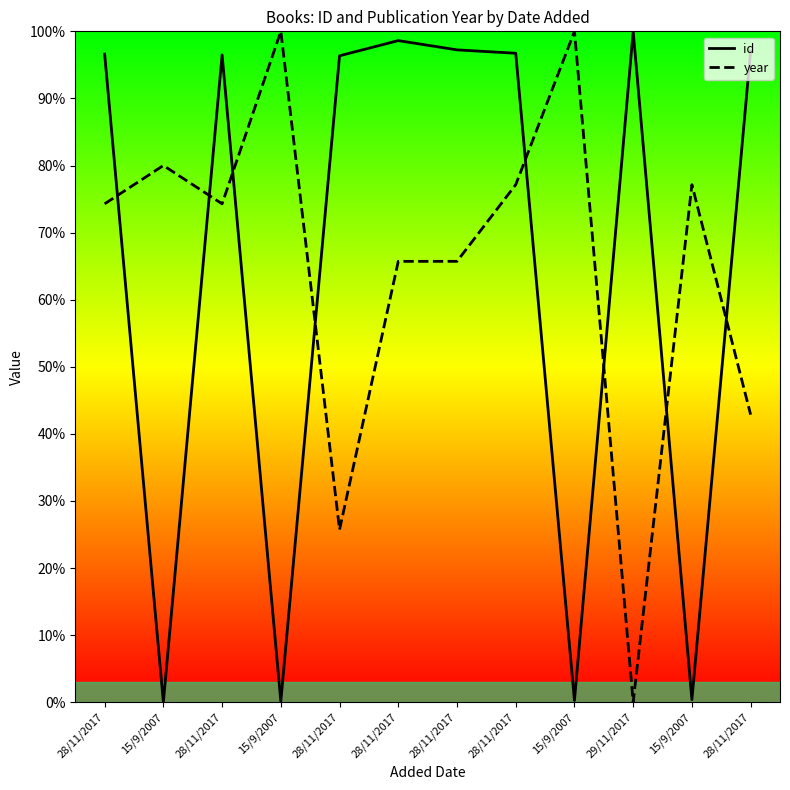

What is the difference between the second highest and minimum values in the id series?

98.6